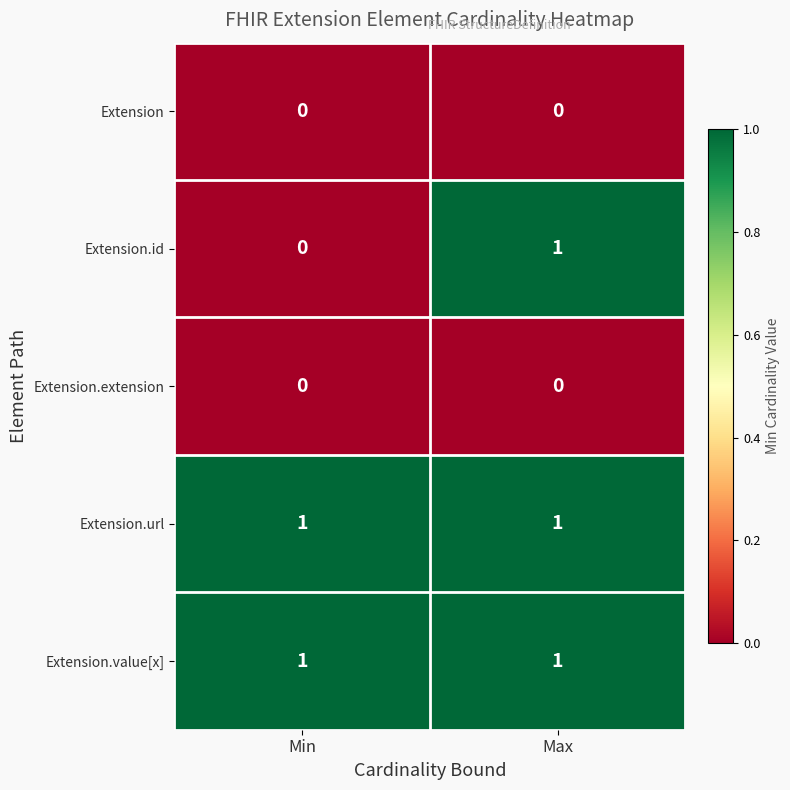

Is it true that Extension.id equals -1 at Min?

False